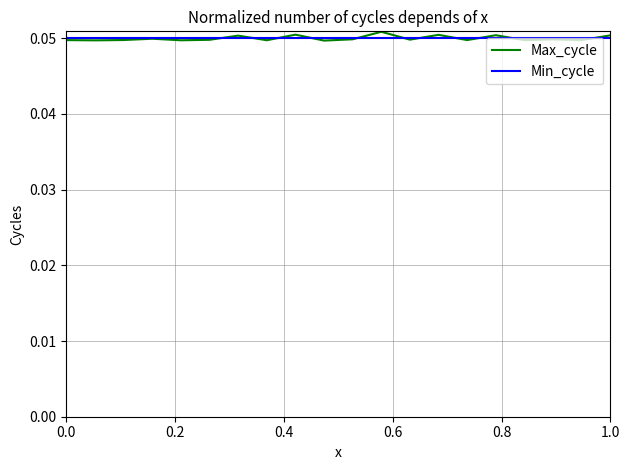

Does the chart have visible grid lines?

Yes